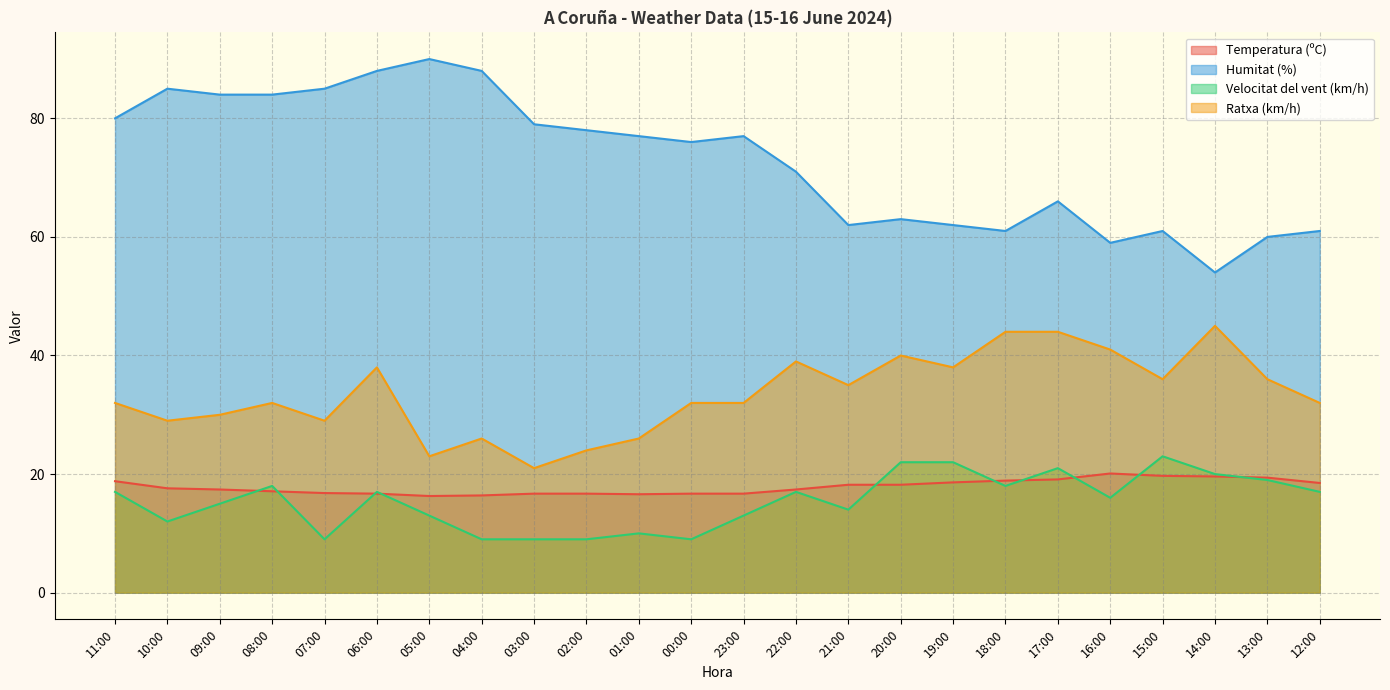

Which category has the lowest value across all series?

07:00